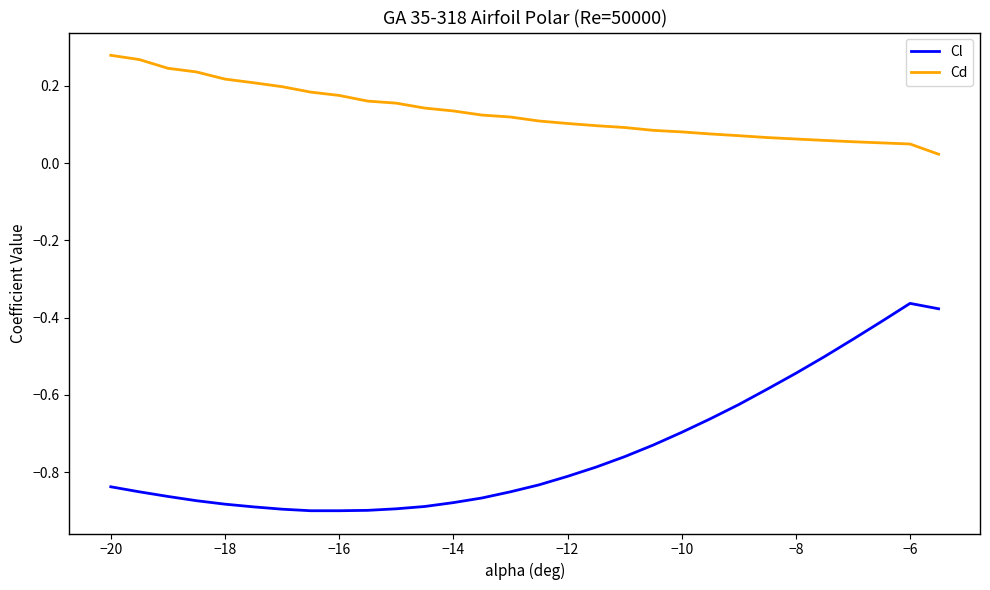

What is the difference between the maximum and minimum values in the Cl series?

0.5